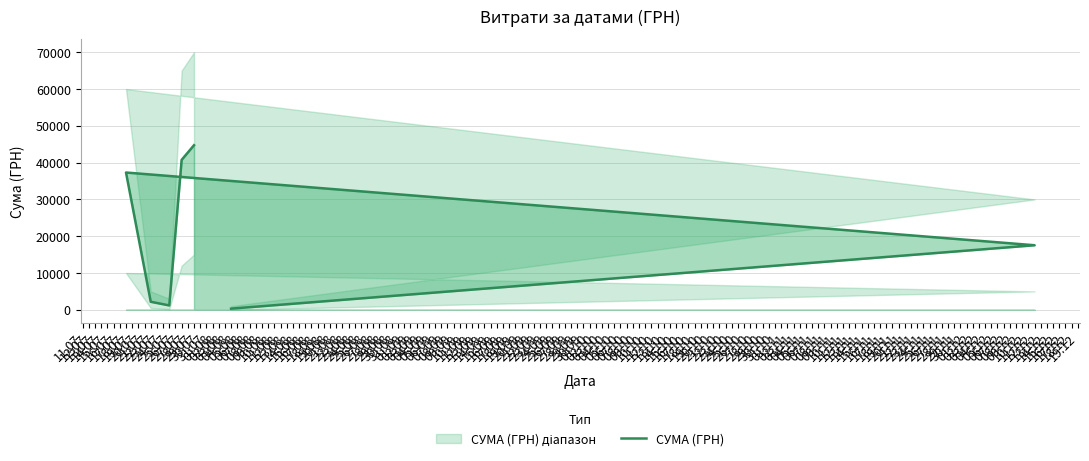

How many data points are less than 17548?

3